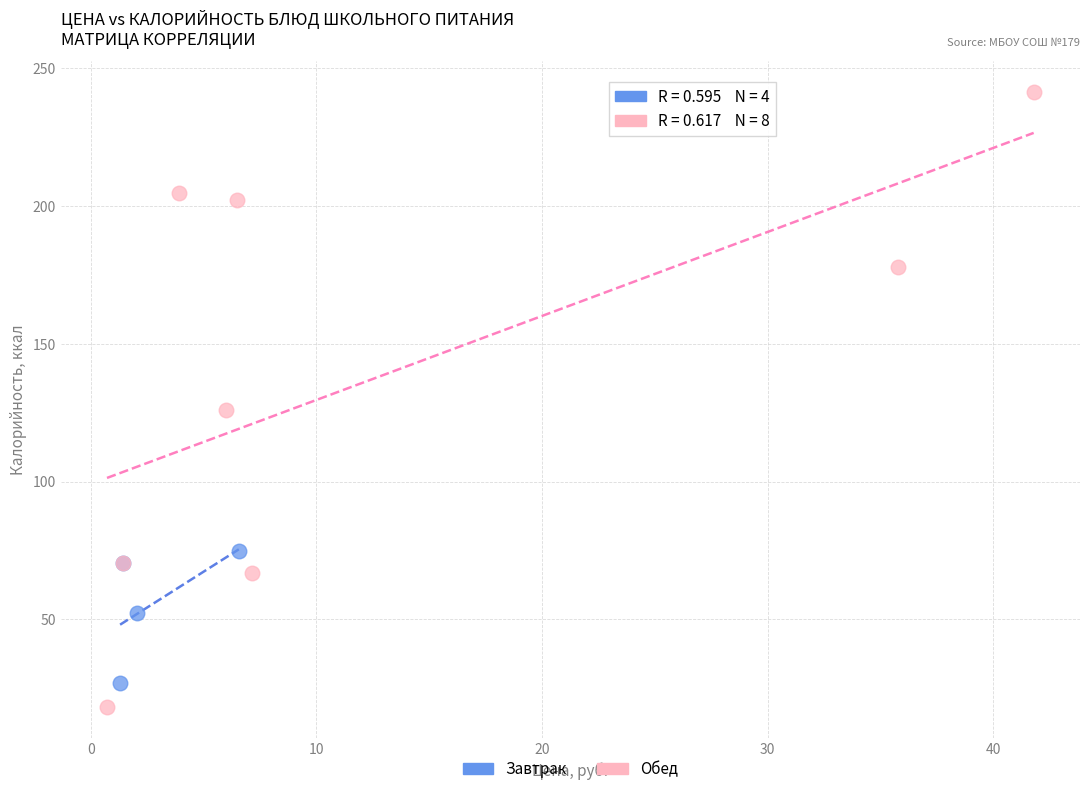

What are all the series names shown in the legend?

Завтрак, Обед